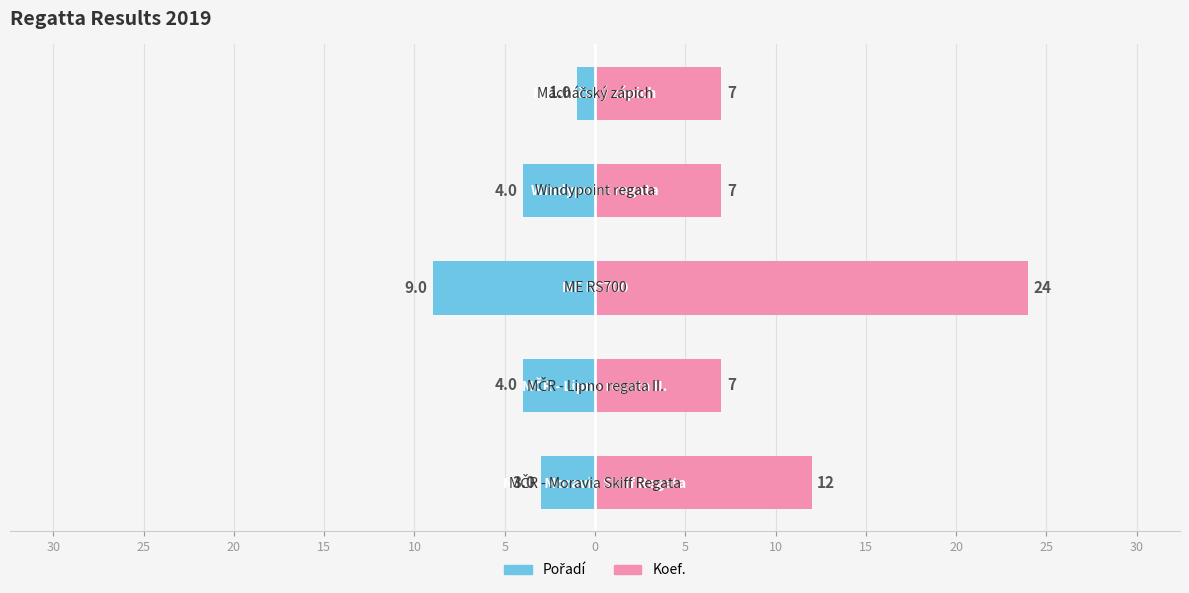

Reading left to right, extract all data points from this chart.

Pořadí: 5=-3	10=-4	15=-9	20=-4	25=-1
Koef.: 5=12	10=7	15=24	20=7	25=7